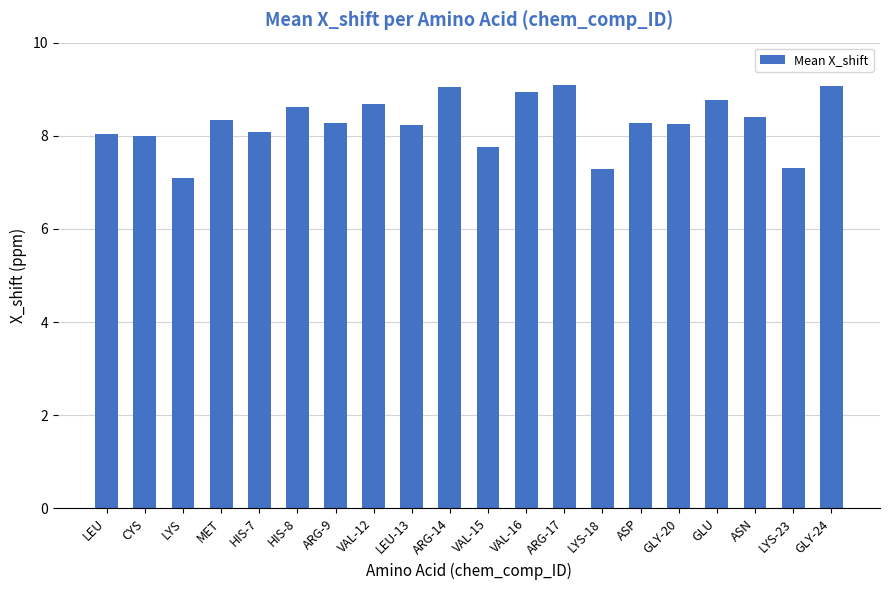

The chart shows a value of 2.5 at HIS-7. True or false?

False